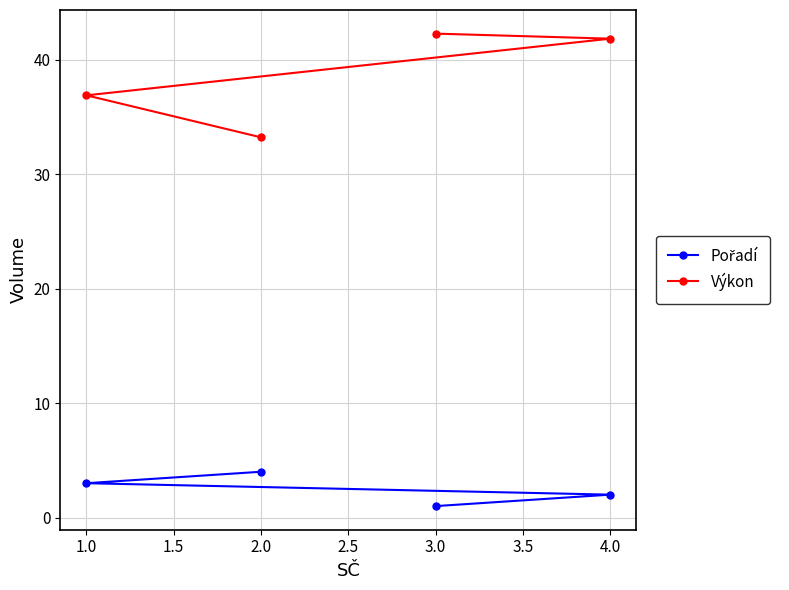

True or false: Pořadí has more than 0 interior local peaks.

False